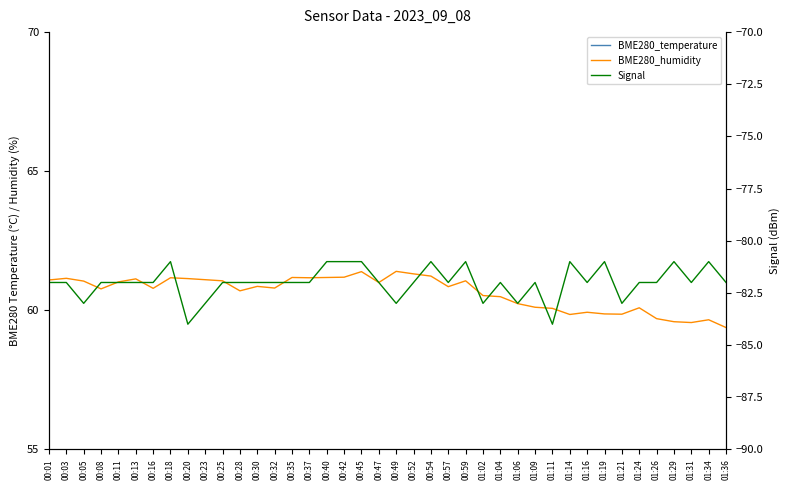

Which series has the largest total across all categories?

BME280_humidity